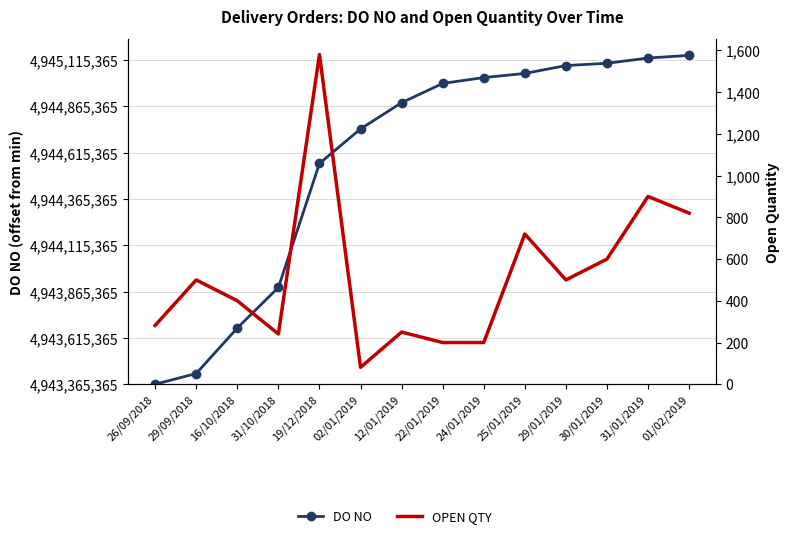

What is the highest value of the DO NO series?

1775373